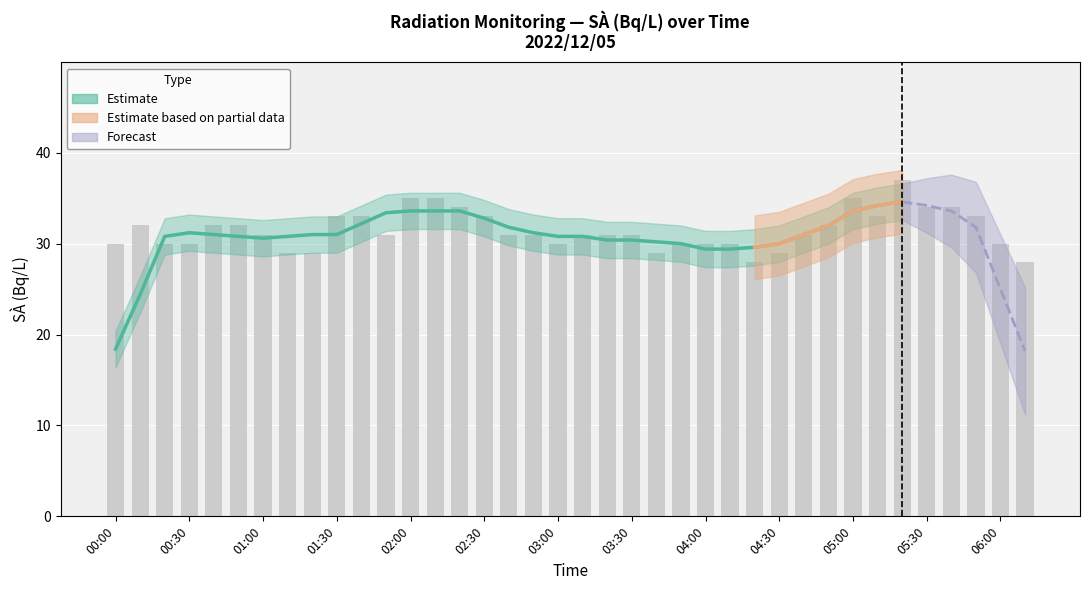

At which label is the value closest to 32?

00:10